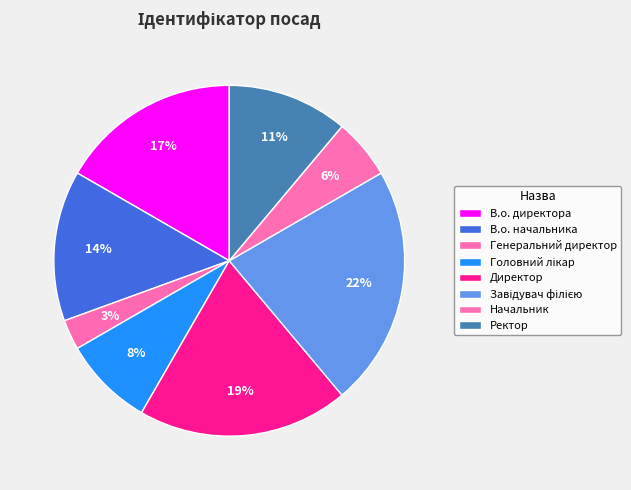

How much of the chart is everything except Директор?

80.6%